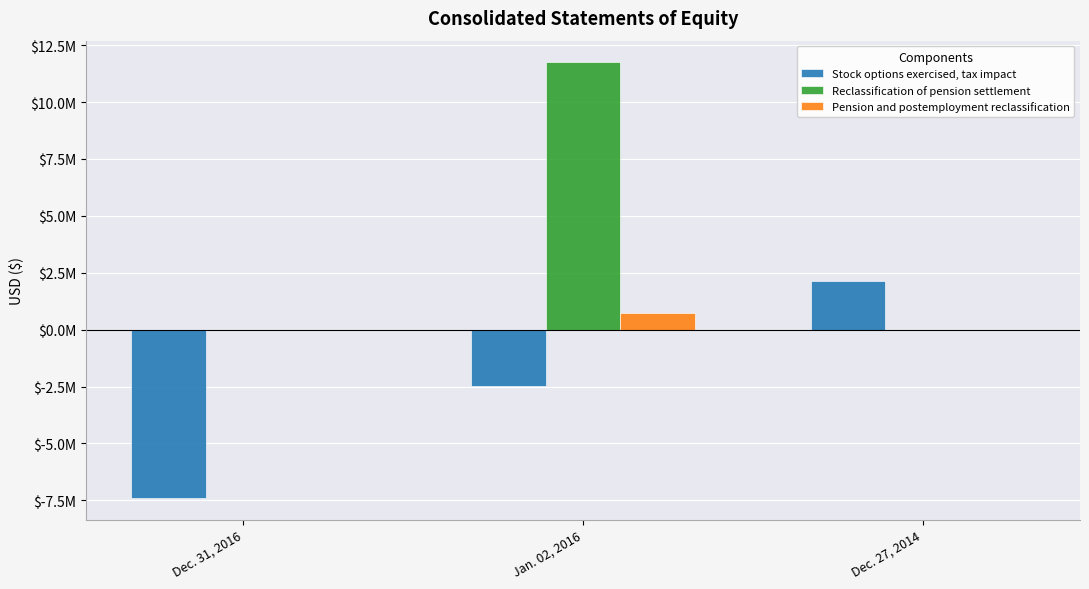

What is the difference between the highest and lowest values at Dec. 31, 2016?

7400000